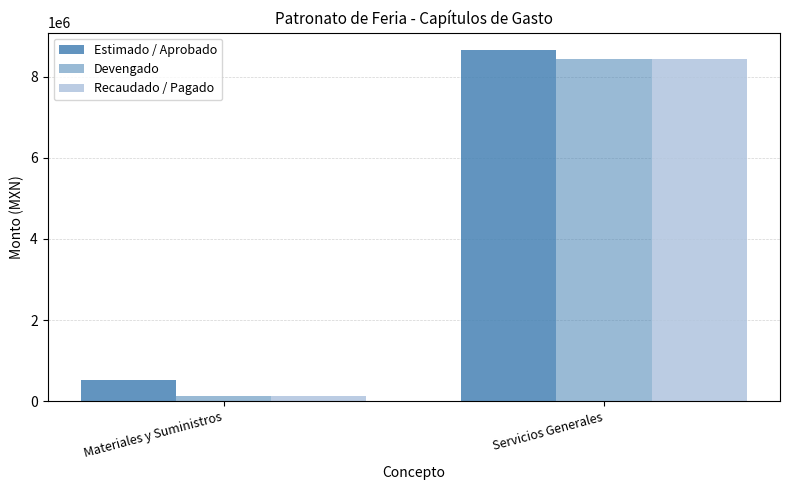

Which series has the largest total across all categories?

Estimado / Aprobado